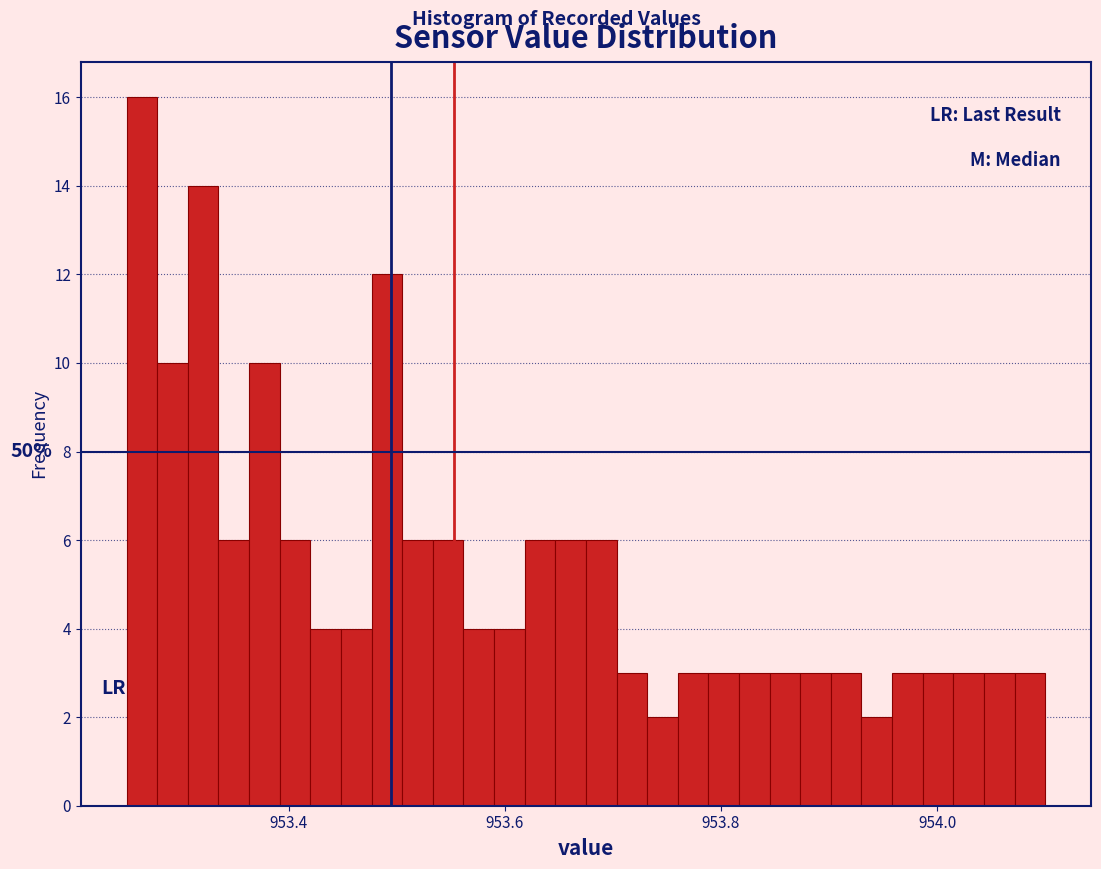

Read against the x-axis, roughly where is the centre of the tallest bar?

953.26